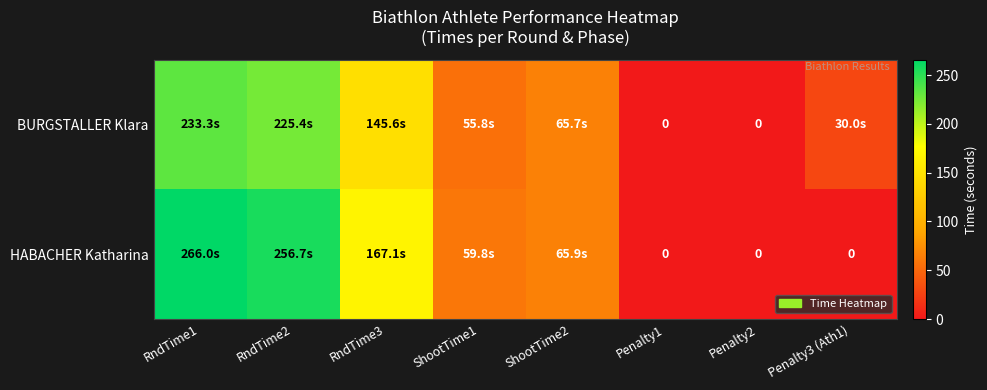

At which label does HABACHER Katharina first exceed 65?

RndTime1